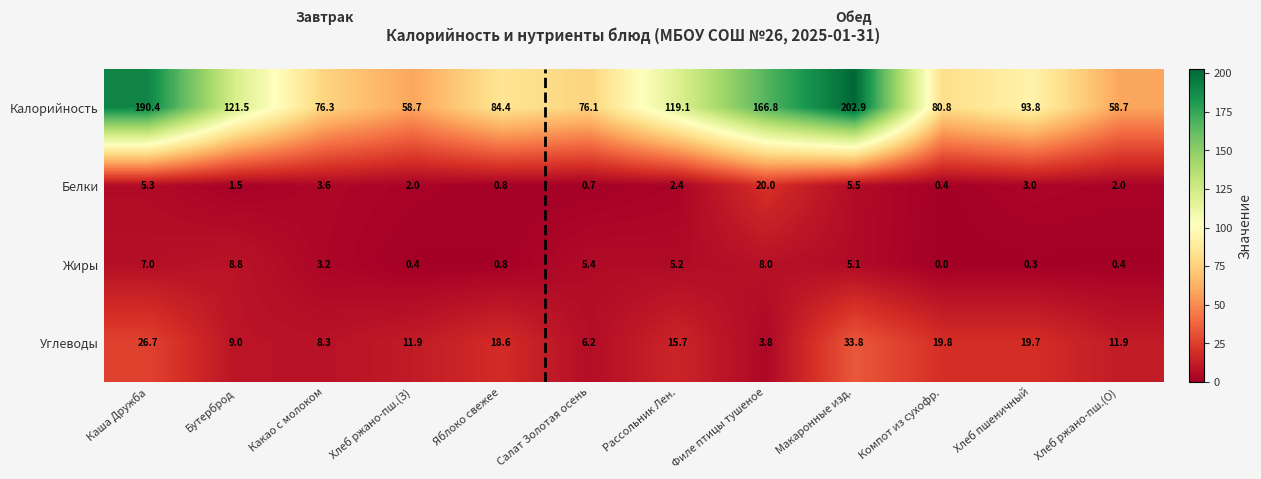

How many values in the Жиры series exceed 5?

6